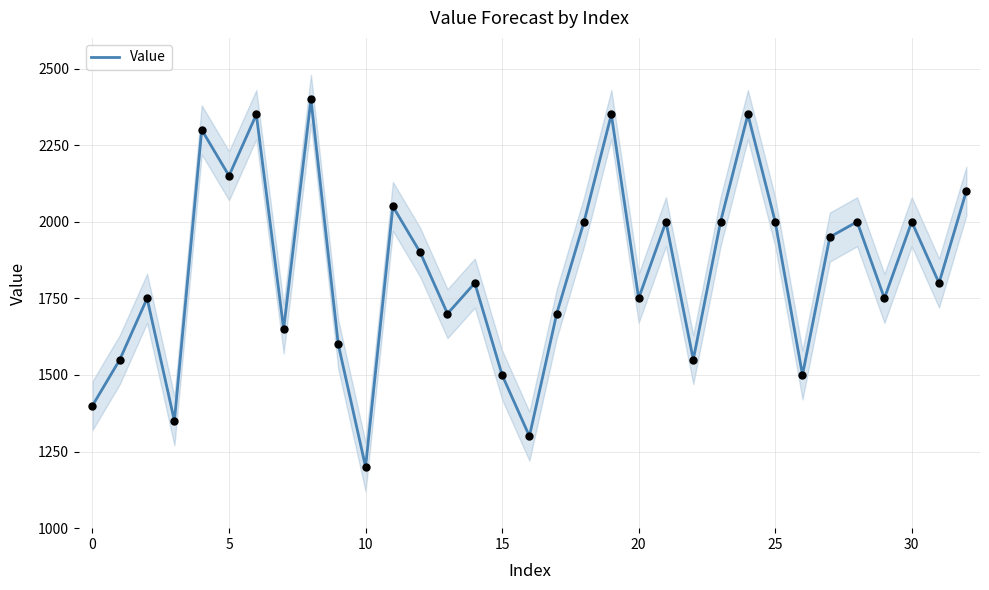

What is the ratio of the value at 27 to the value at 9?

1.2